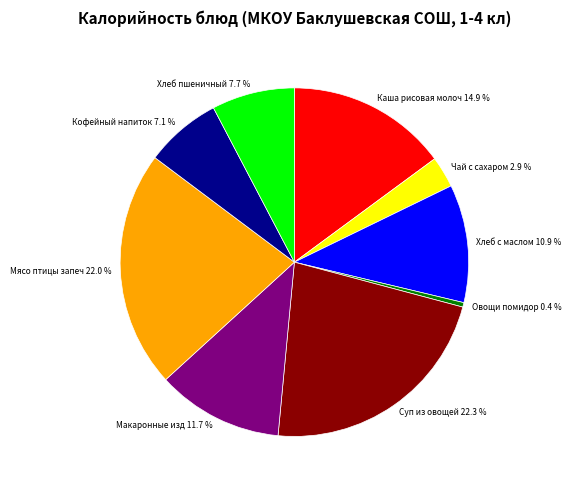

Which has a higher value, Макаронные изд 11.7 % or Мясо птицы запеч 22.0 %?

Мясо птицы запеч 22.0 %